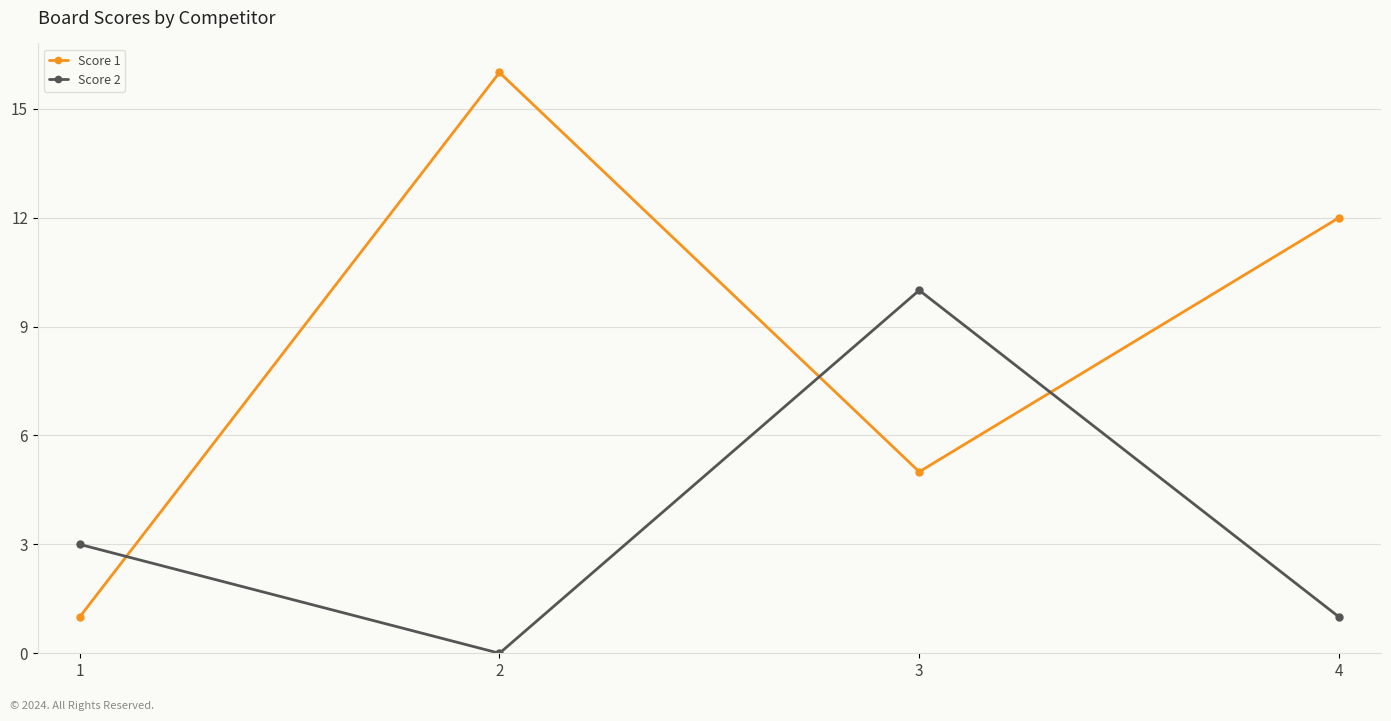

At which category does Score 1 reach its first local valley?

3